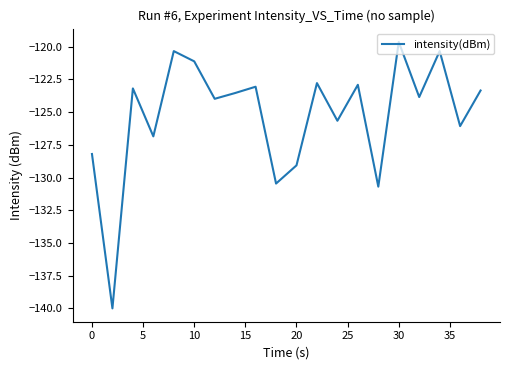

What is the minimum value shown in the chart?

-140.0